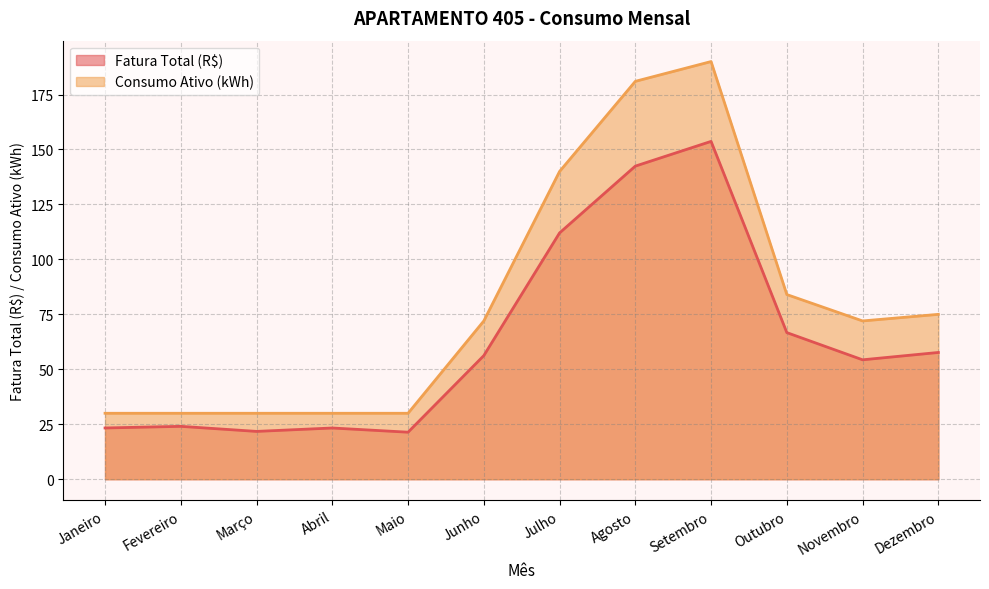

Between Fevereiro and Outubro, which series saw the biggest shift?

Consumo Ativo (kWh)